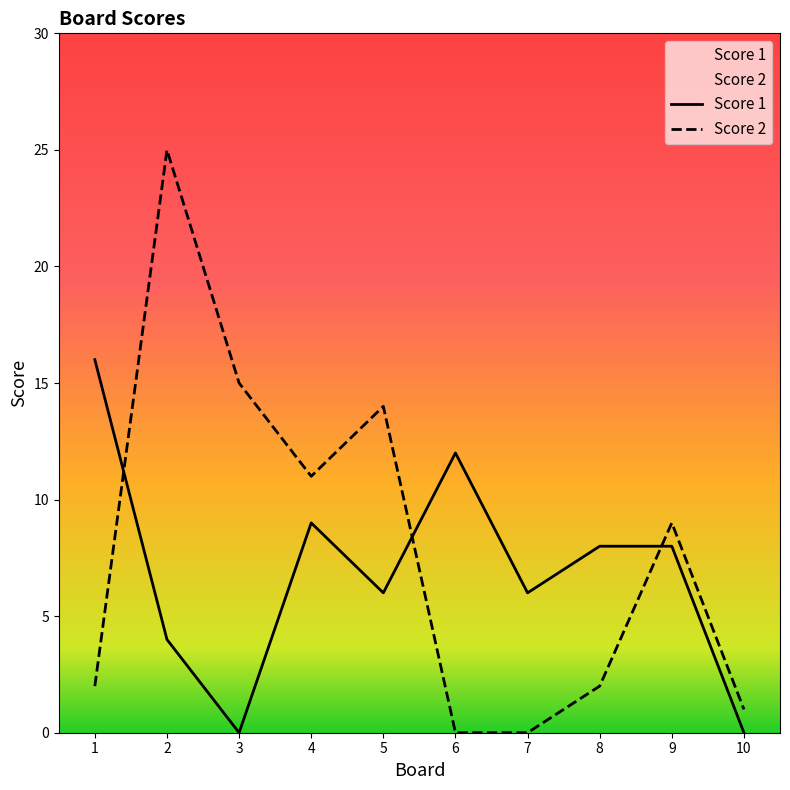

At which category does the chart reach its peak across all series?

2